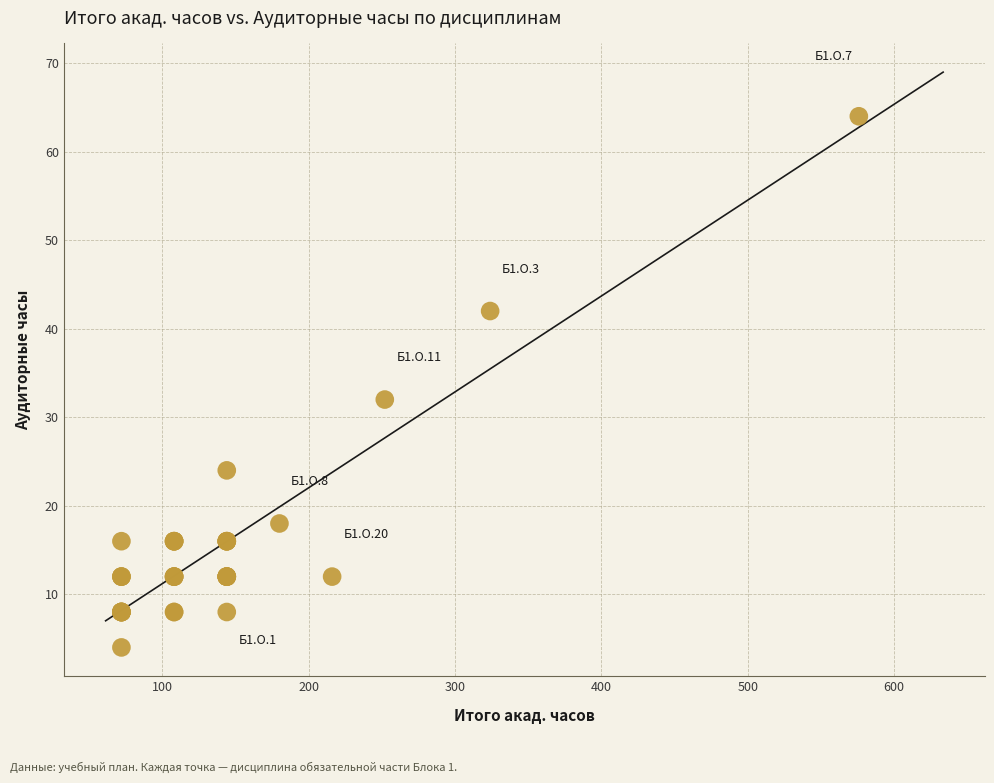

What Y value in the scatter plot is closest to 34?

32